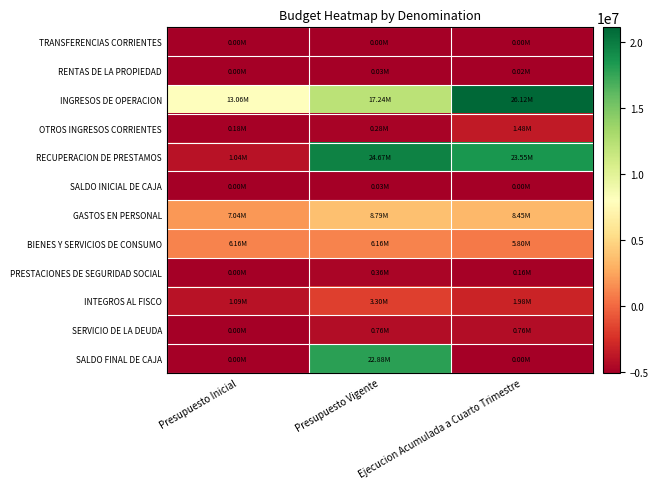

Which series has the largest total across all categories?

INGRESOS DE OPERACION